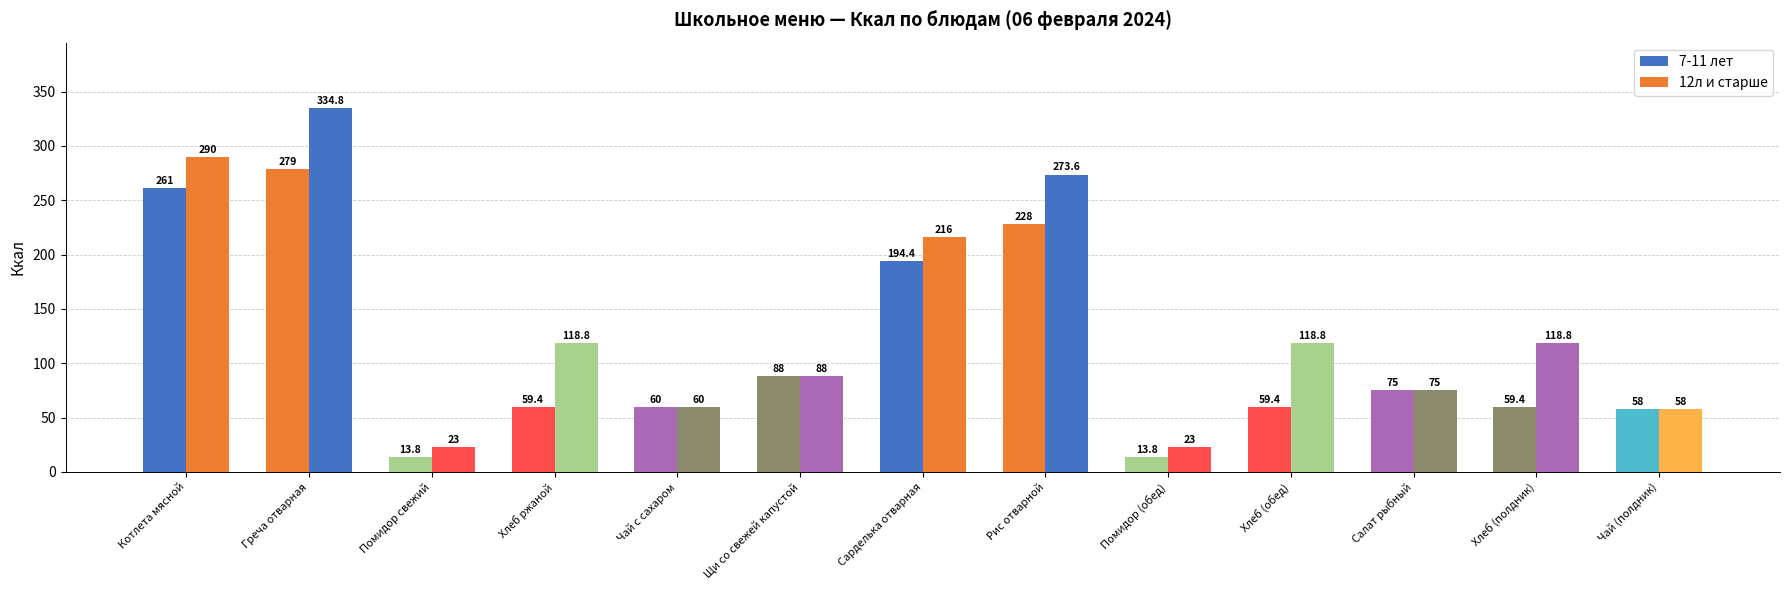

True or false: 12л и старше has a value of 35.0 at Помидор свежий.

False